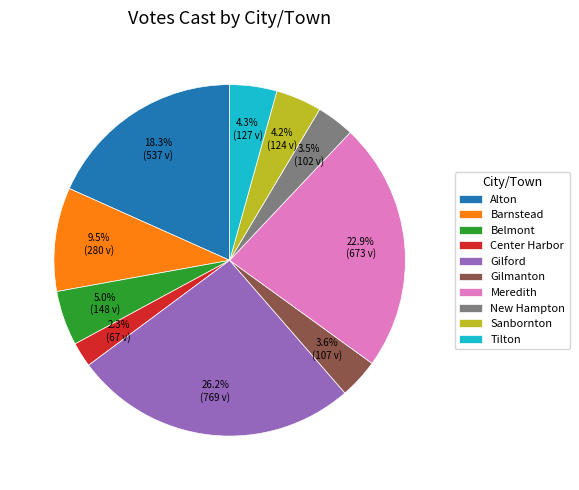

To the nearest percent, what percentage of the pie is Sanbornton?

4%